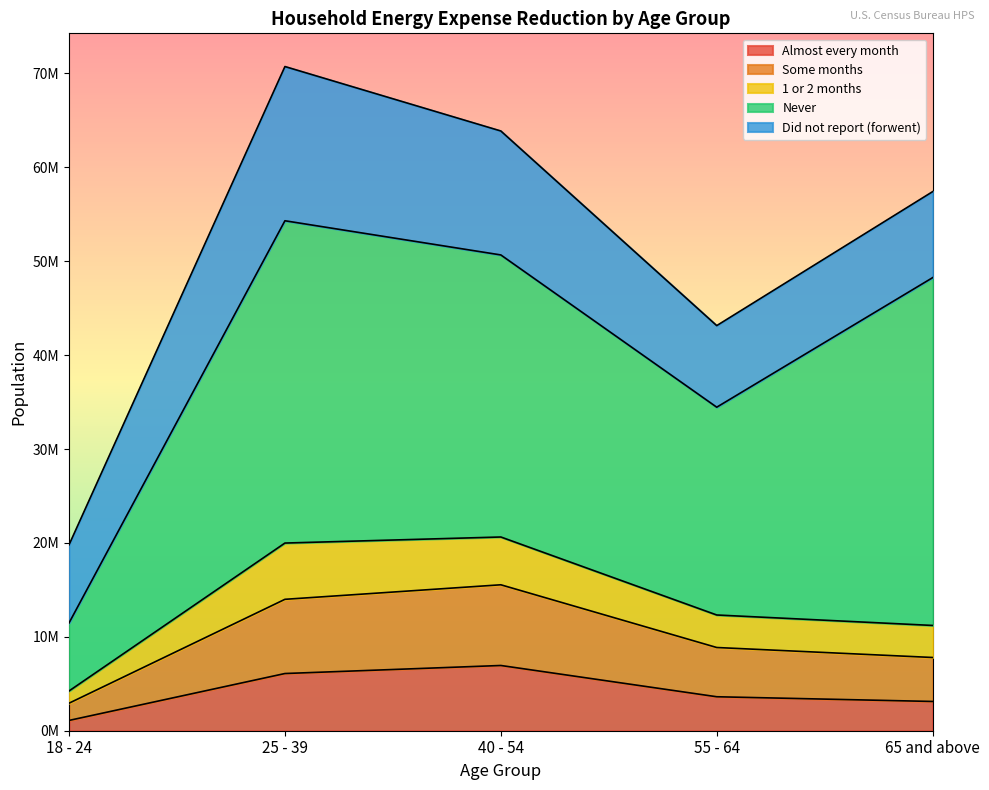

What is the difference between the Did not report (forwent) values at 18 - 24 and 55 - 64?

369252